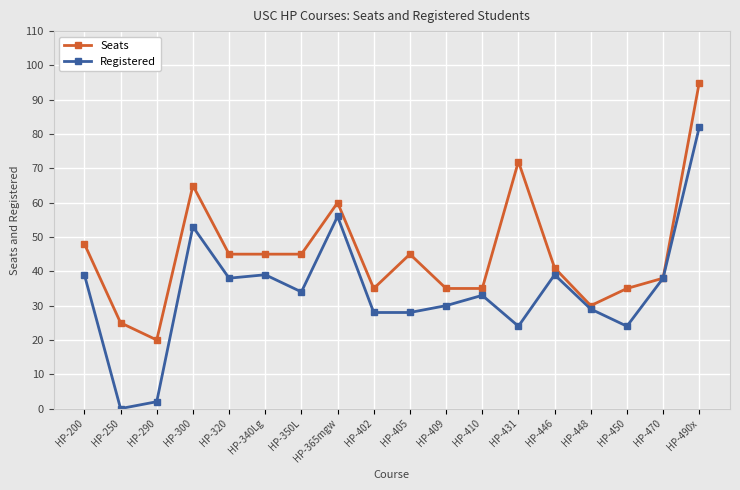

At which category is the sum across all series the highest?

HP-490x